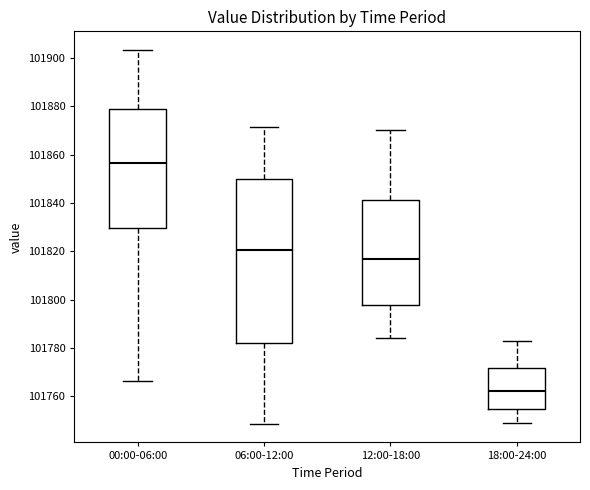

Which box's median line is the highest?

00:00-06:00